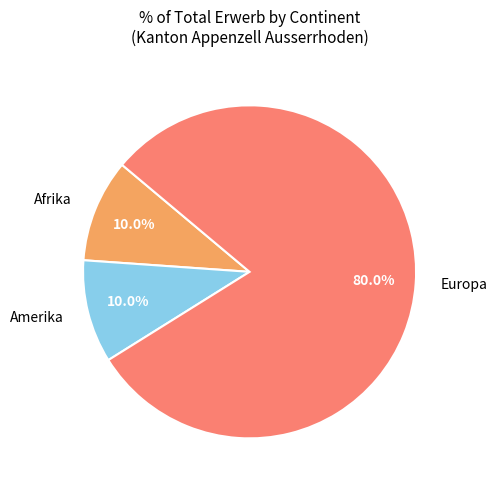

Is there any slice that represents more than half of the pie?

Yes